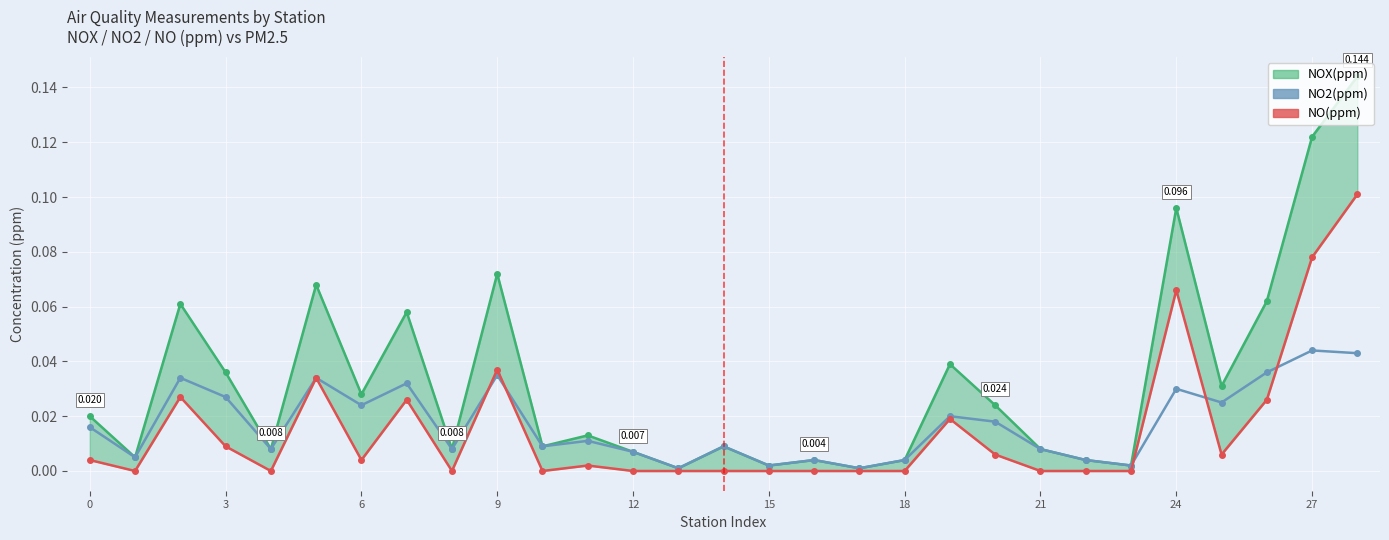

True or false: NOX(ppm) line and NO(ppm) intersect in this chart.

False